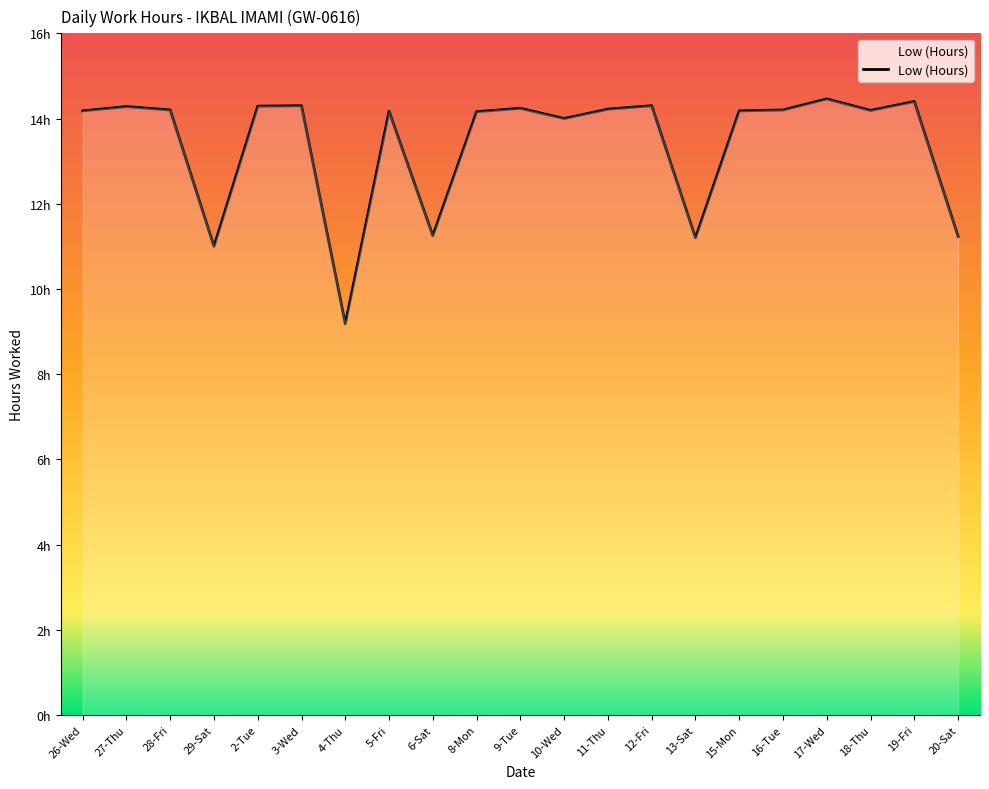

Is this an area chart (filled region under the line)?

Yes